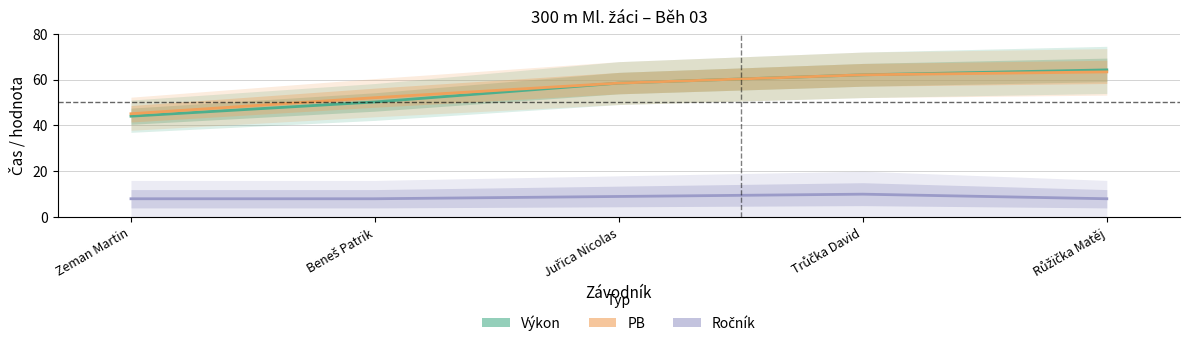

What are all the series names shown in the legend?

Výkon, PB, Ročník